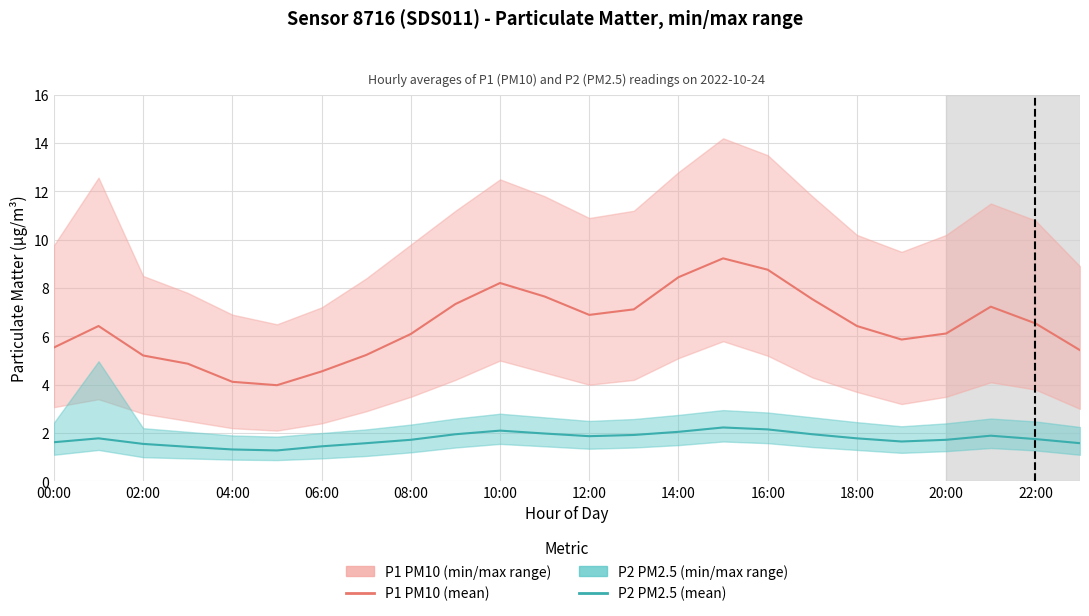

True or false: P2 PM2.5 and P1 PM10 intersect in this chart.

False